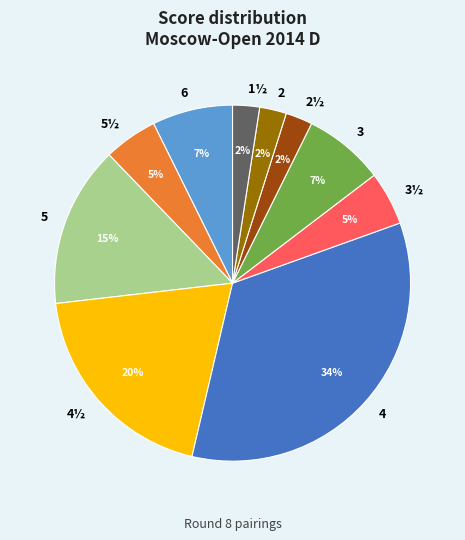

Do 3 and 6 together represent more than half of the pie?

No